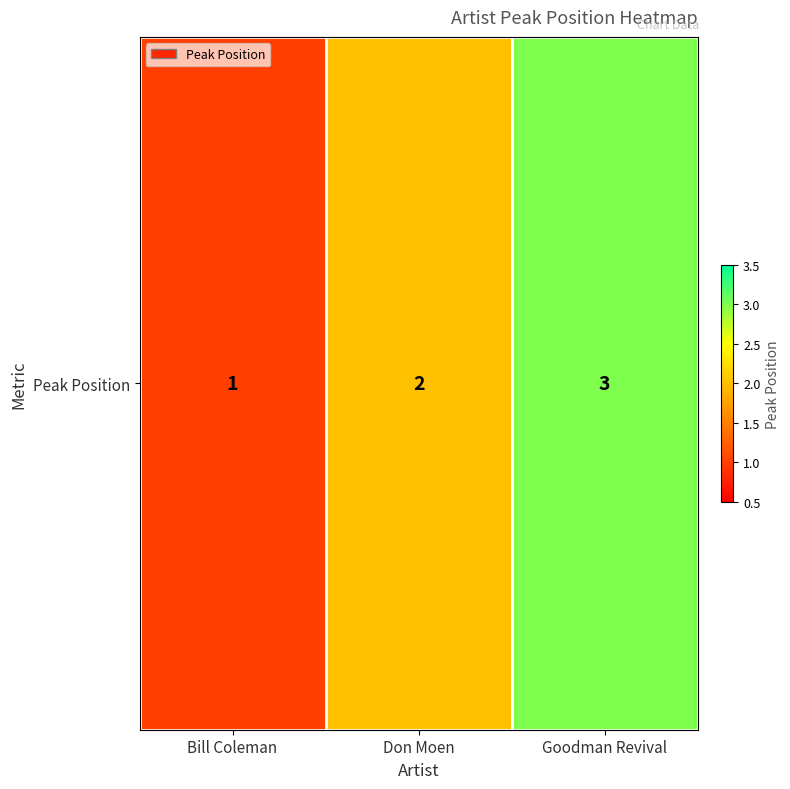

What is the average value?

2